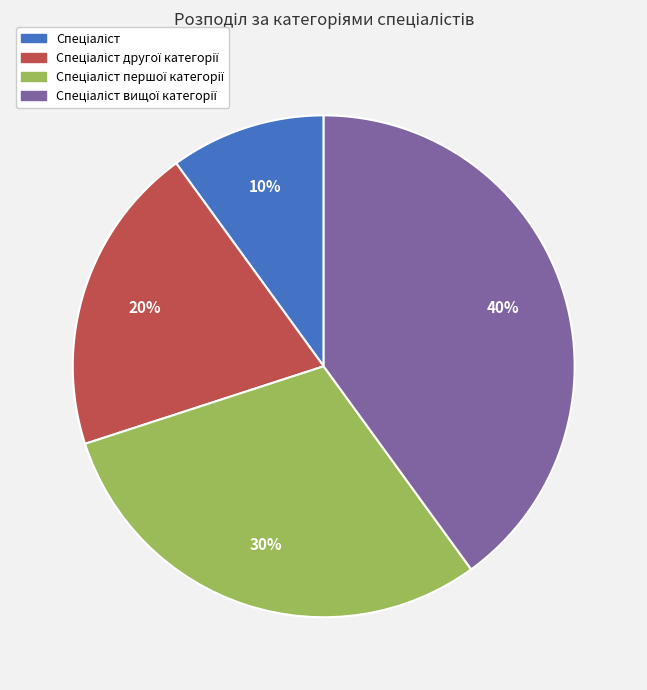

Is there a majority slice in this chart?

No